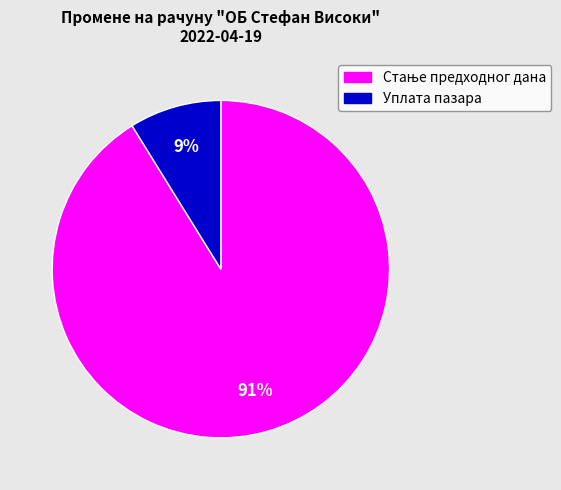

How many segments does this pie chart have?

2